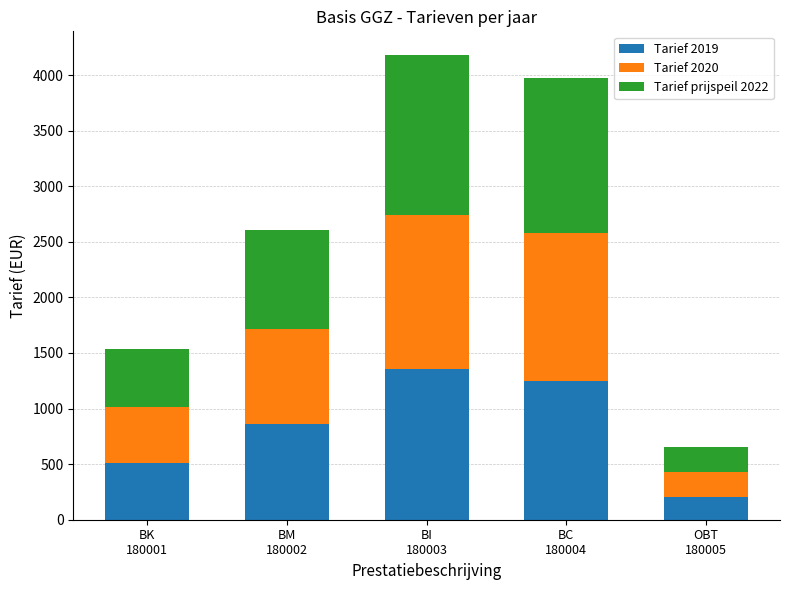

What is the average value of the Tarief 2019 series?

837.5